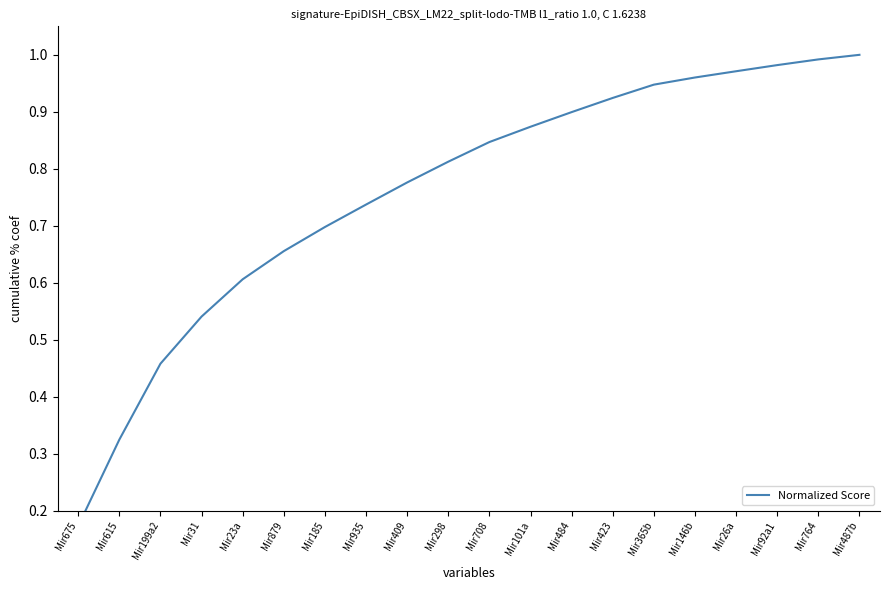

Is it true that the value at Mir708 is 1.1?

False